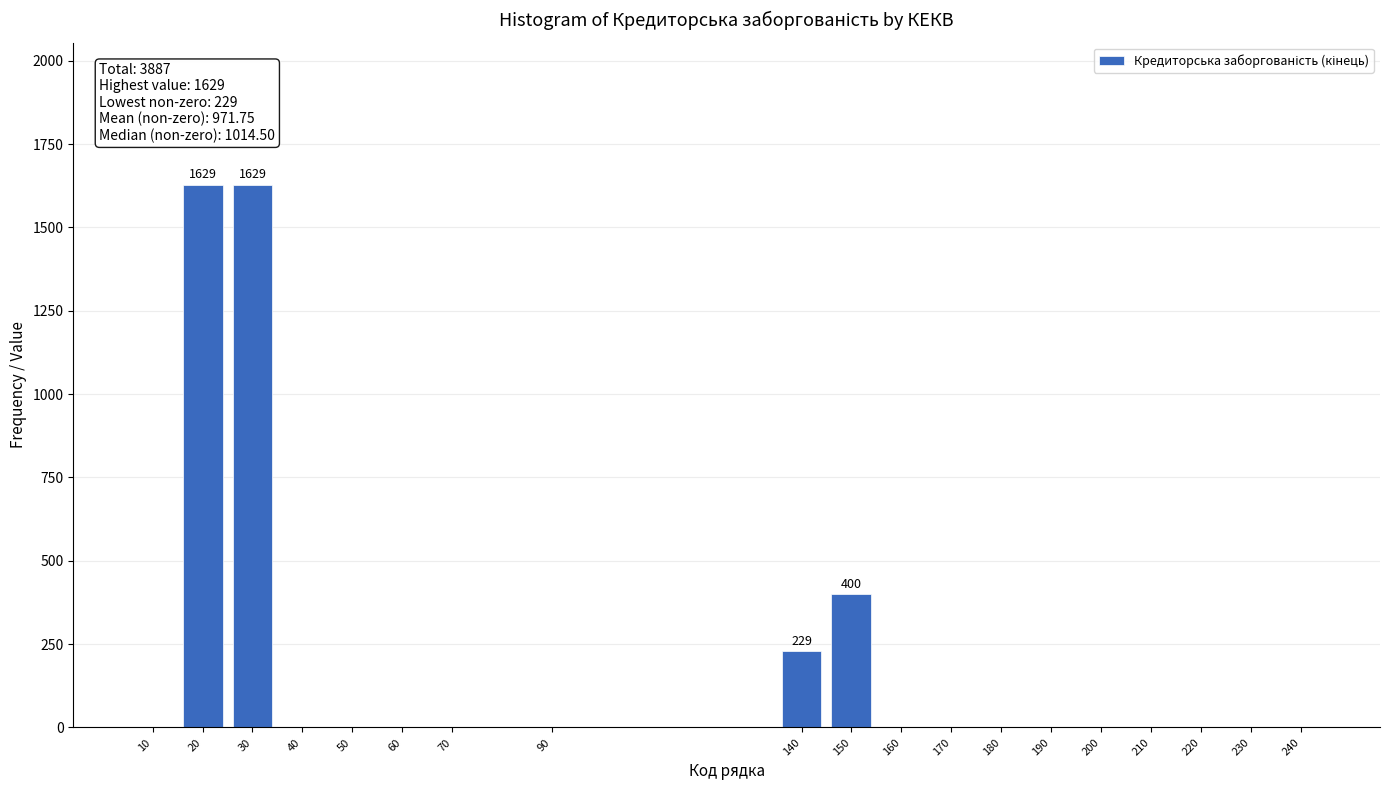

Reading left to right, list all the values displayed in this chart.

10=0	20=1629	30=1629	40=0	50=0	60=0	70=0	90=0	140=229	150=400	160=0	170=0	180=0	190=0	200=0	210=0	220=0	230=0	240=0